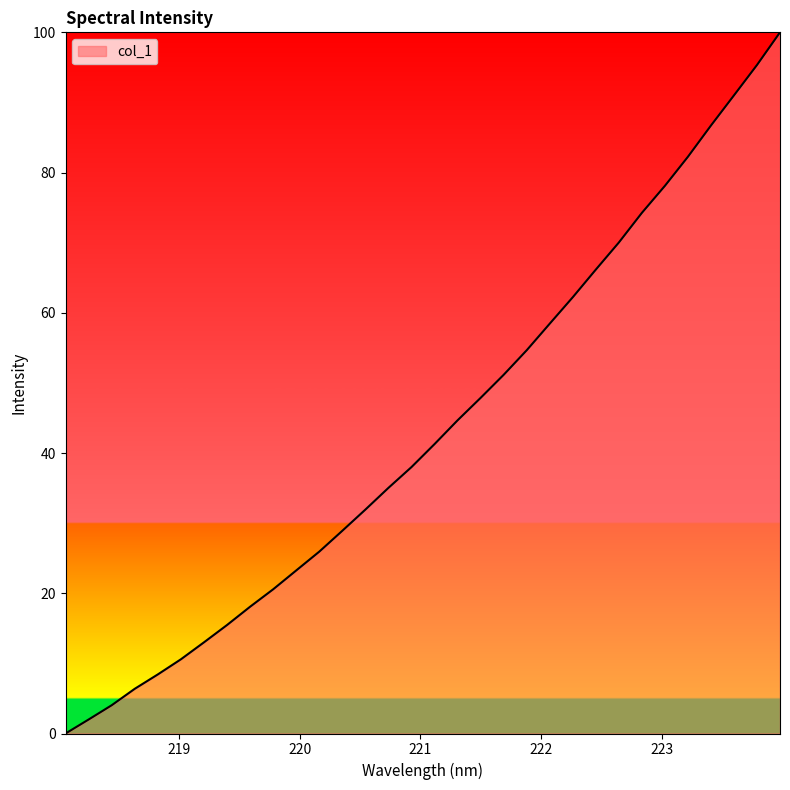

What is the difference between the maximum and minimum values?

100.0